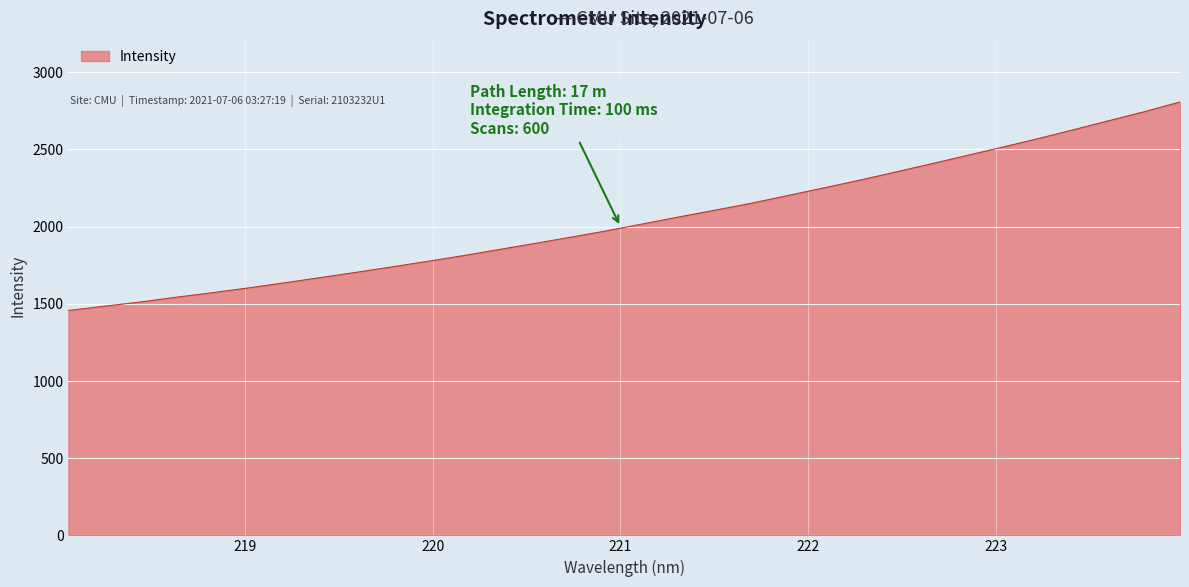

What is the difference between the maximum and minimum values?

1350.6